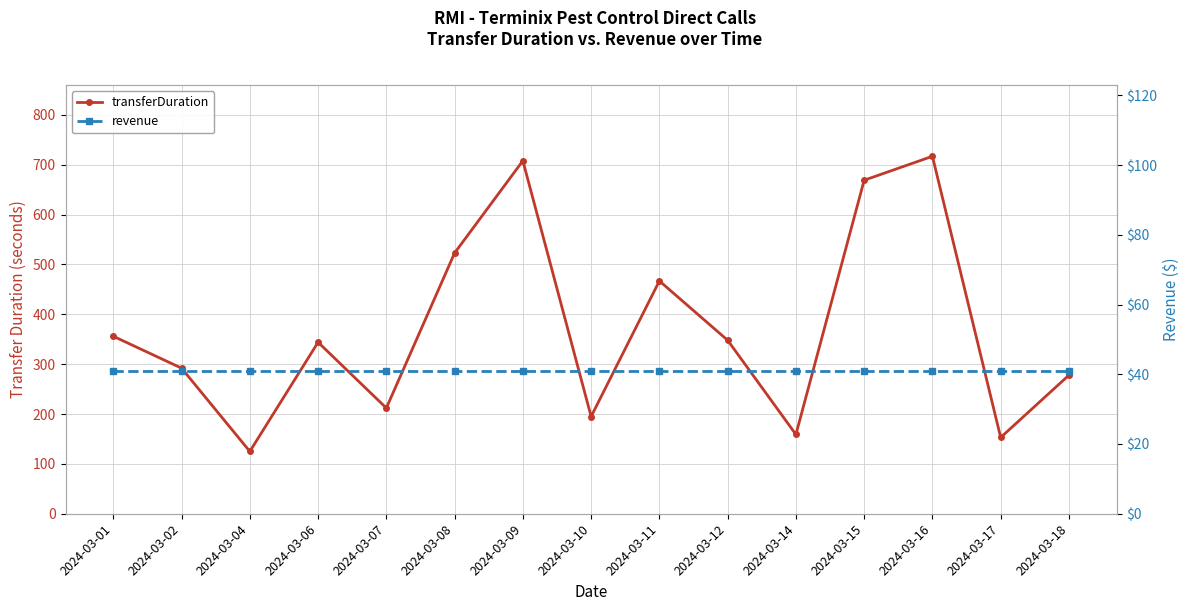

Is this an area chart (filled region under the line)?

No